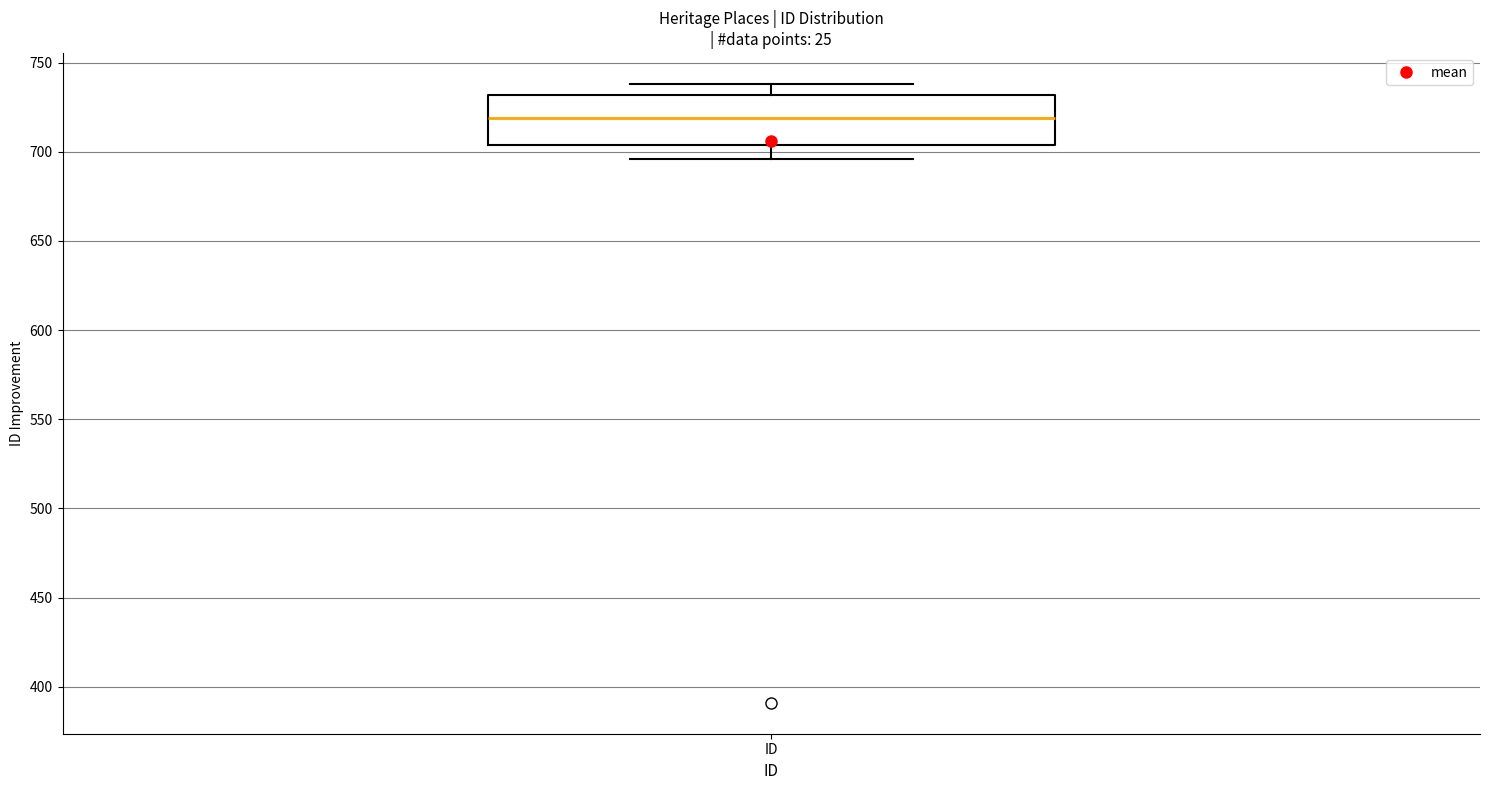

Transcribe this box plot: give where the median line is, the range the box spans, and where the two whiskers end, as read against the y-axis. The values are not printed on the chart, so give them approximately, as read against the axis.

median 720, box 705 to 730, whiskers 695 to 740